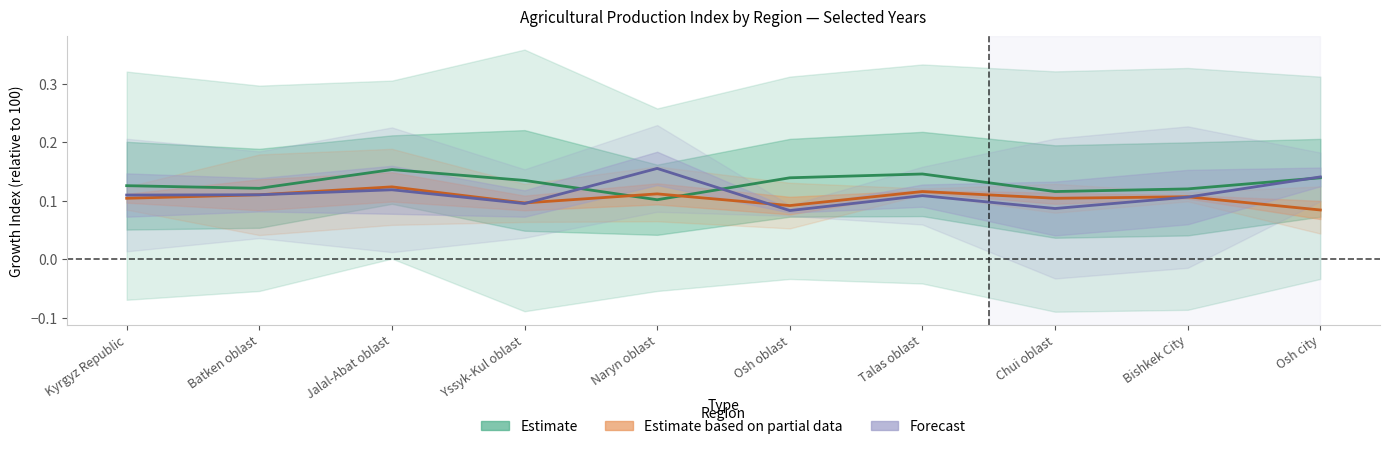

How many lines are shown in the chart?

3